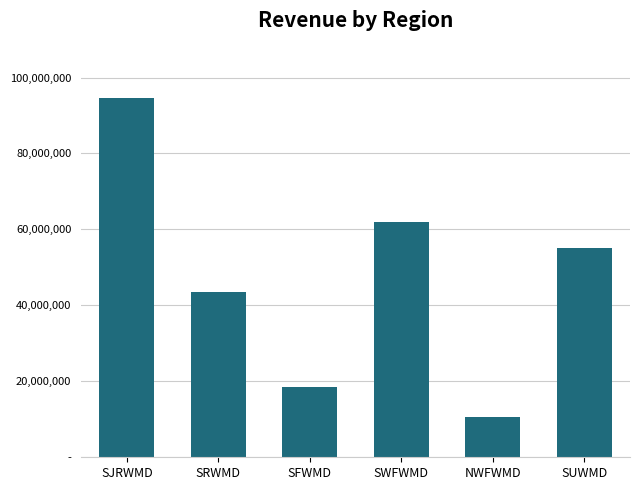

What is the change in value from SFWMD to NWFWMD?

-8000000